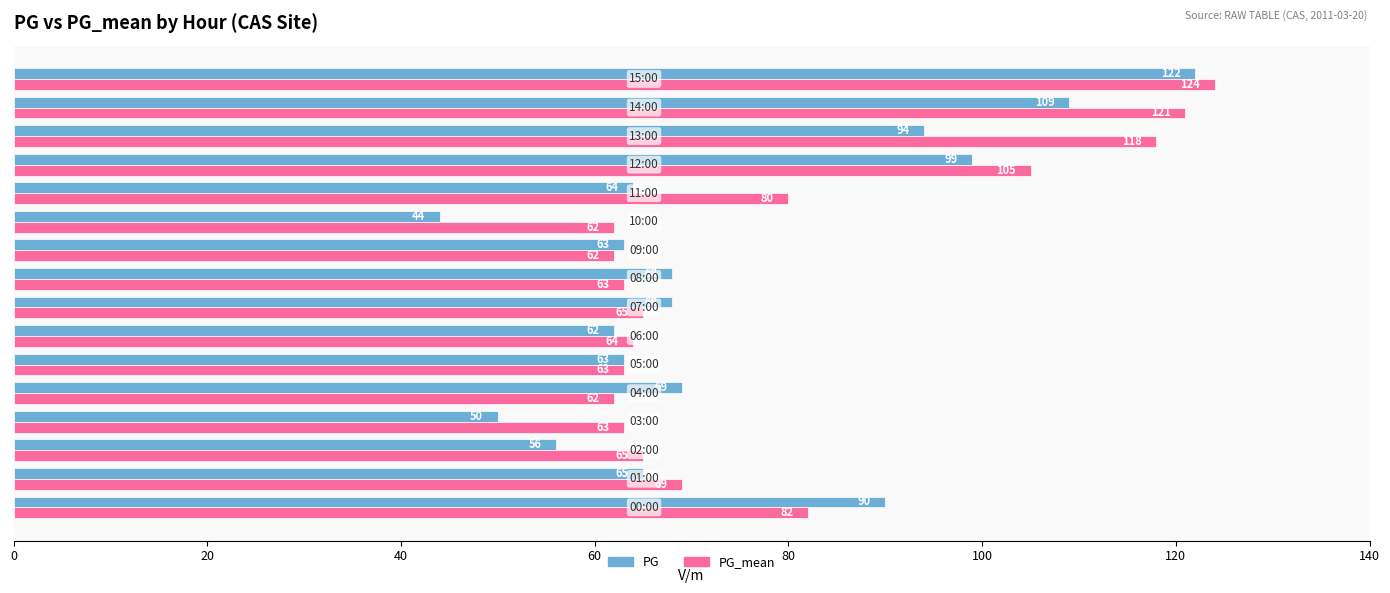

What is the difference between the maximum and minimum values in the PG series?

78